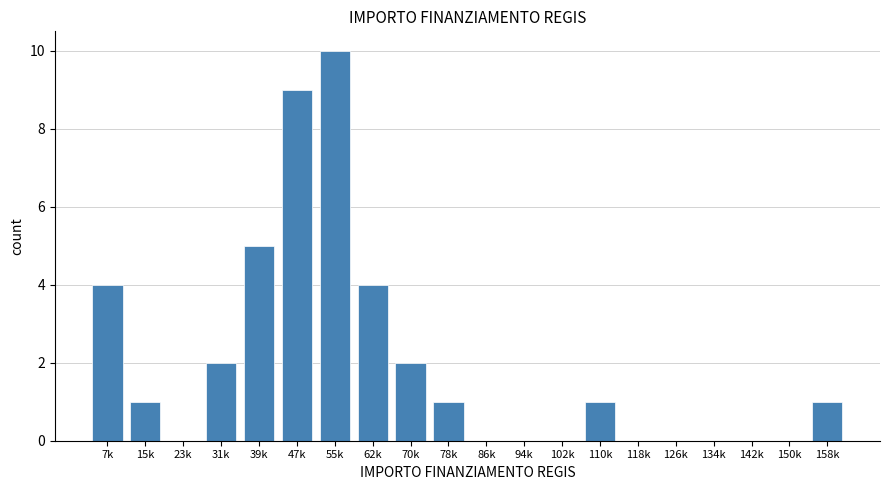

Reading left to right, transcribe all the data shown in this chart.

7k=4	15k=1	23k=0	31k=2	39k=5	47k=9	55k=10	62k=4	70k=2	78k=1	86k=0	94k=0	102k=0	110k=1	118k=0	126k=0	134k=0	142k=0	150k=0	158k=1